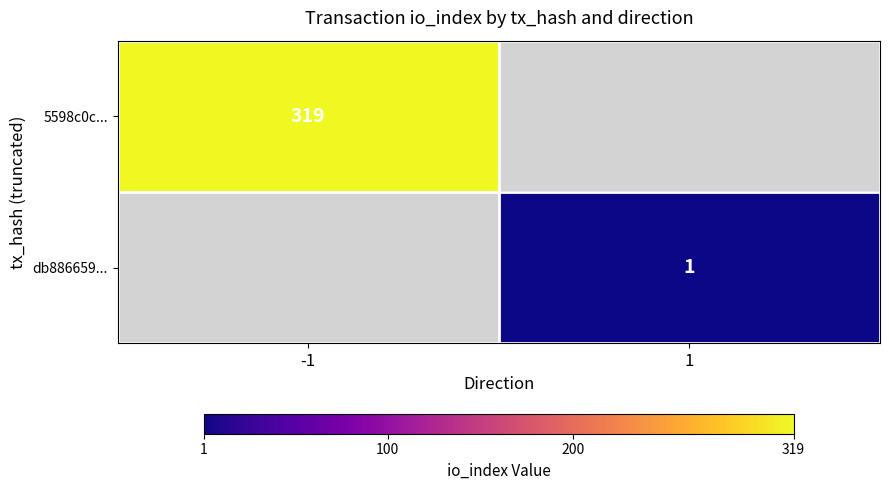

The value of 5598c0c... at -1 is 96. True or false?

False